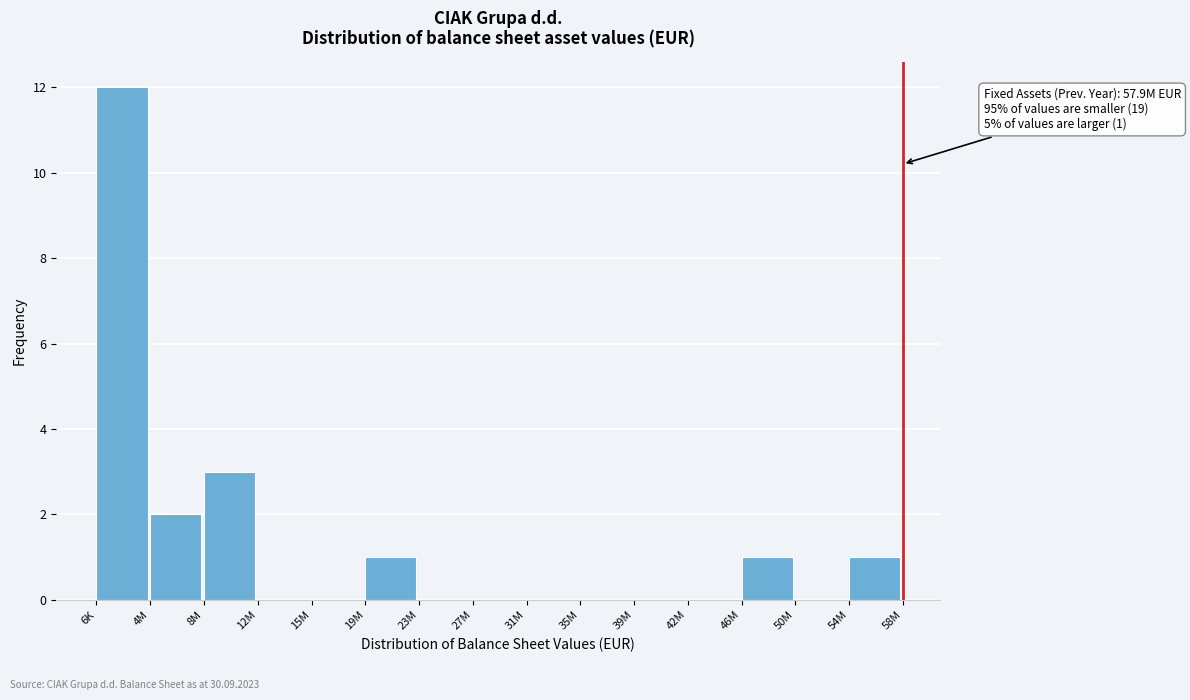

Reading left to right, list all the values displayed in this chart.

6K=12	4M=2	8M=3	12M=0	15M=0	19M=1	23M=0	27M=0	31M=0	35M=0	39M=0	42M=0	46M=1	50M=0	54M=1